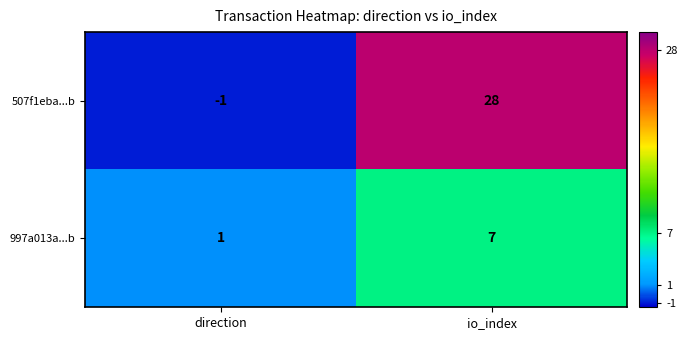

What is the maximum value for 507f1eba...b?

28